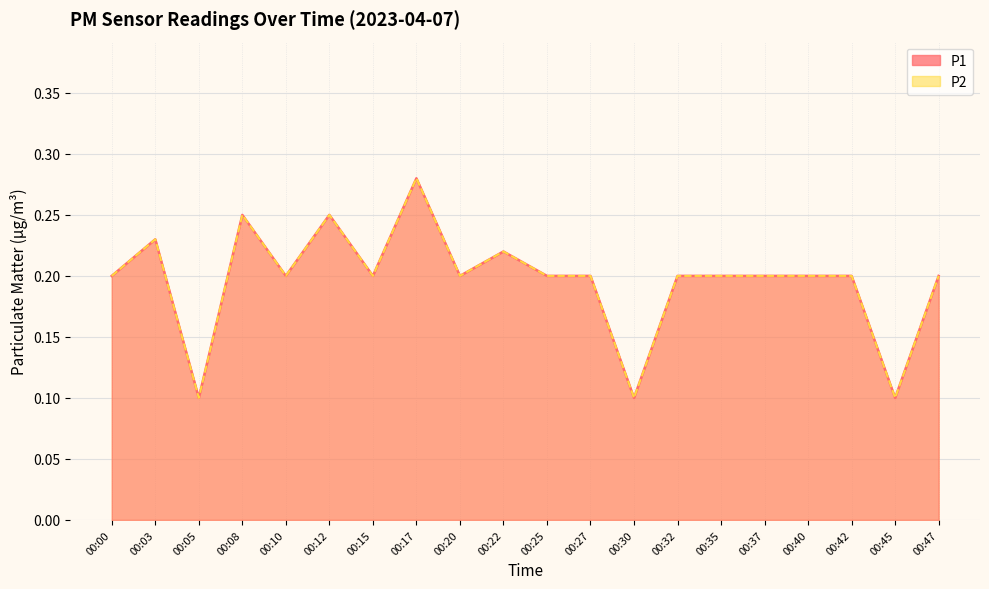

Reading left to right, list all the values displayed in this chart.

P1: 00:00=0.2	00:03=0.2	00:05=0.1	00:08=0.2	00:10=0.2	00:12=0.2	00:15=0.2	00:17=0.3	00:20=0.2	00:22=0.2	00:25=0.2	00:27=0.2	00:30=0.1	00:32=0.2	00:35=0.2	00:37=0.2	00:40=0.2	00:42=0.2	00:45=0.1	00:47=0.2
P2: 00:00=0.2	00:03=0.2	00:05=0.1	00:08=0.2	00:10=0.2	00:12=0.2	00:15=0.2	00:17=0.3	00:20=0.2	00:22=0.2	00:25=0.2	00:27=0.2	00:30=0.1	00:32=0.2	00:35=0.2	00:37=0.2	00:40=0.2	00:42=0.2	00:45=0.1	00:47=0.2